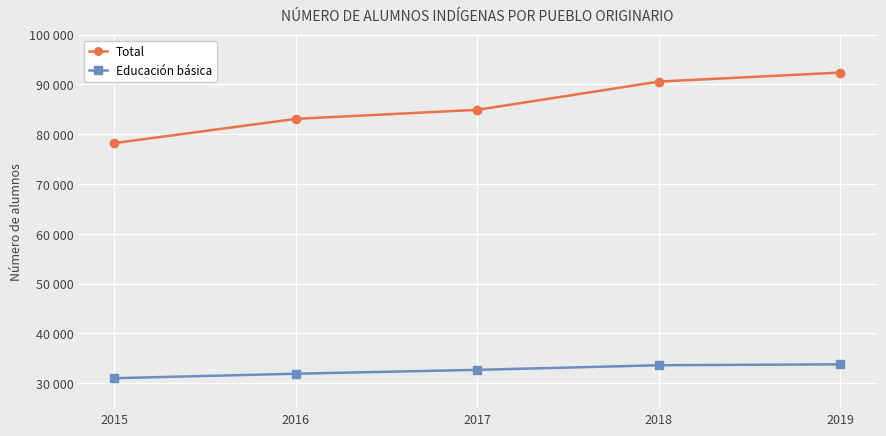

True or false: Educación básica has more than 2 points higher than both neighbors.

False